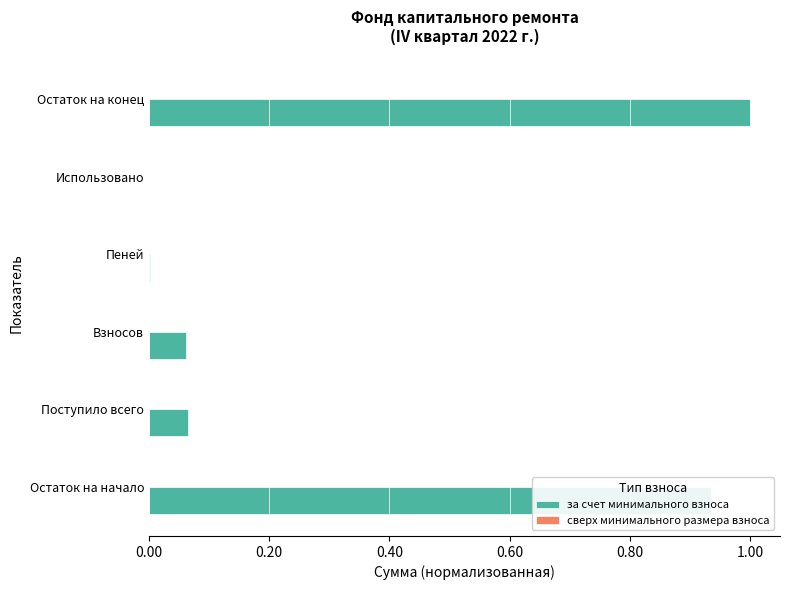

What is the sum of all values?

2.1